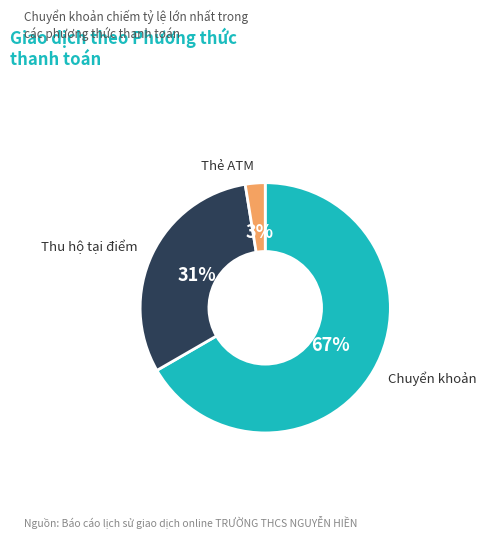

Count the number of slices in the pie.

3